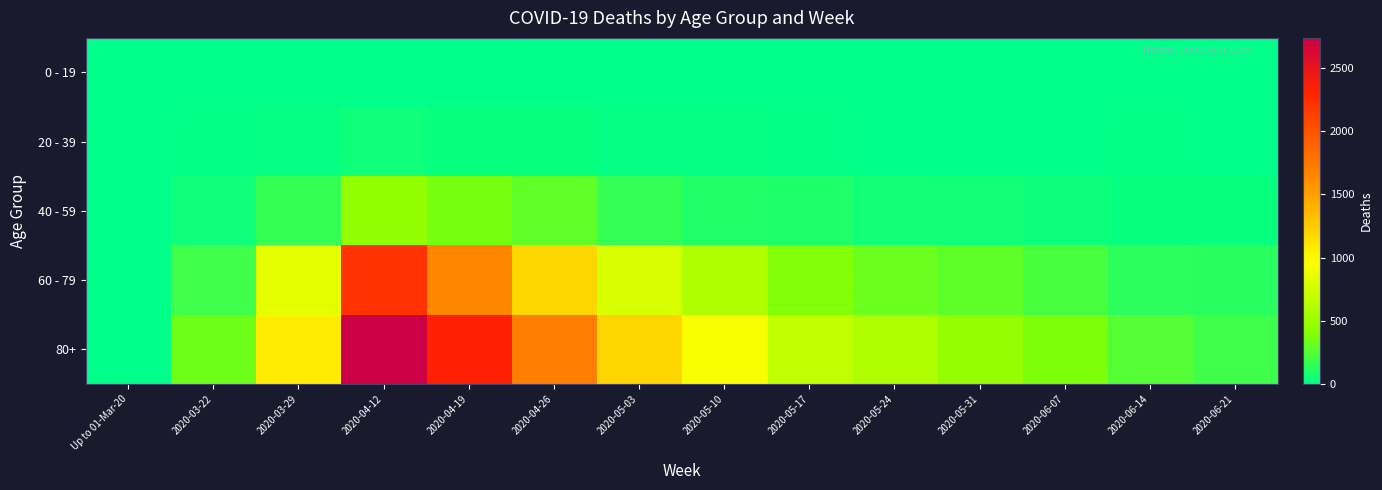

How many series are shown in this chart?

5